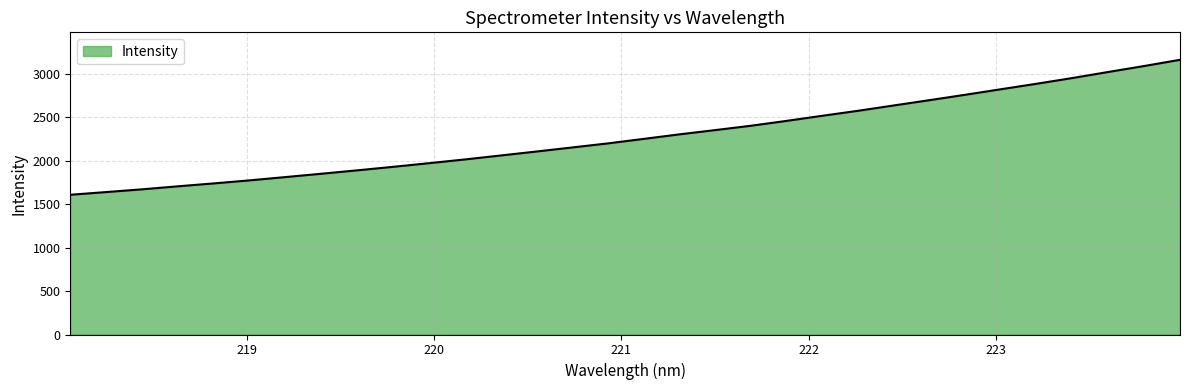

What is the maximum value shown in the chart?

3161.0